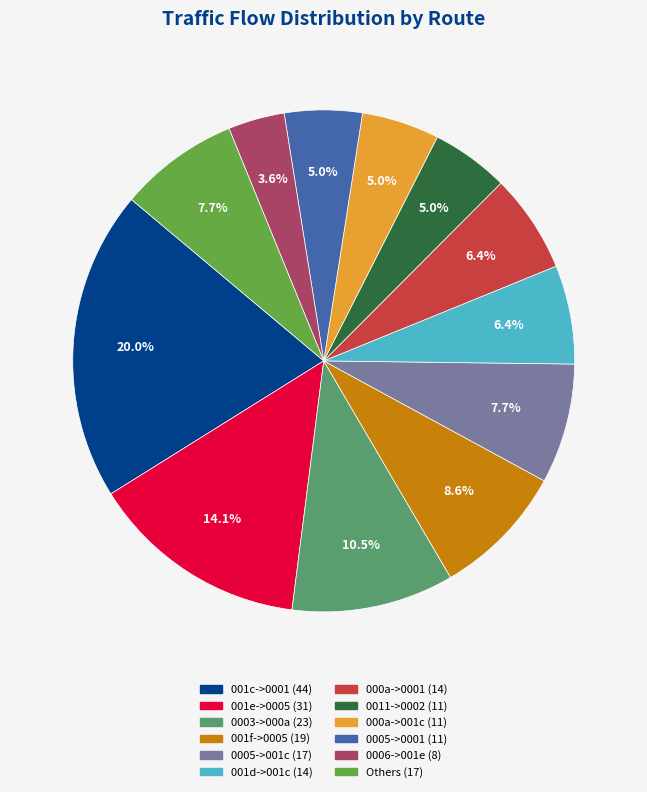

Is there a majority slice in this chart?

No